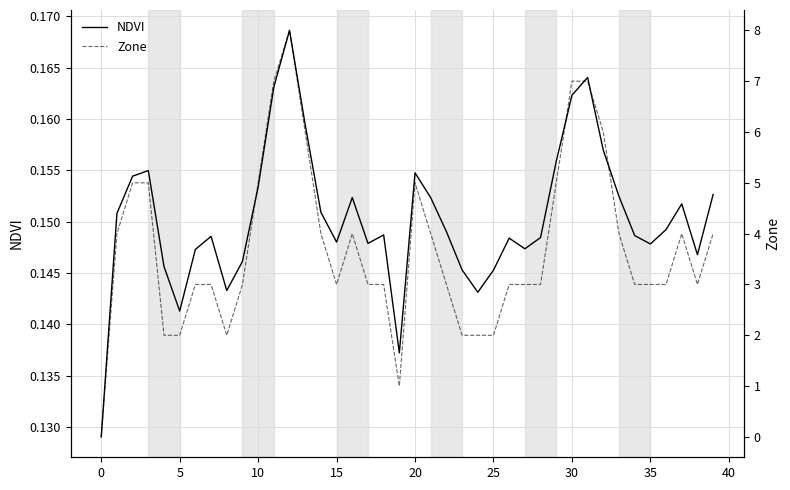

How many times do NDVI and Zone cross each other?

1